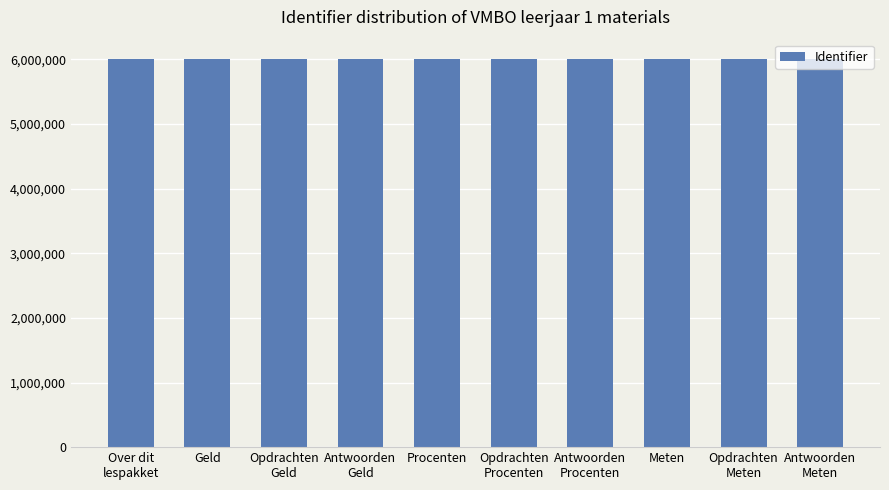

True or false: the data shows 6004027 at Antwoorden
Meten.

True